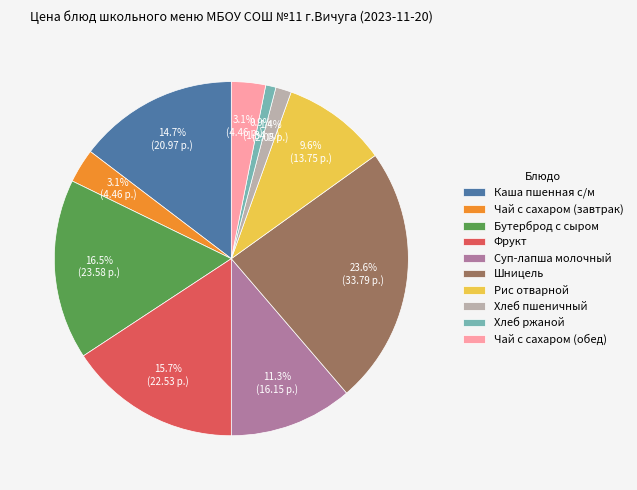

To the nearest percent, what portion does Суп-лапша молочный represent?

11%